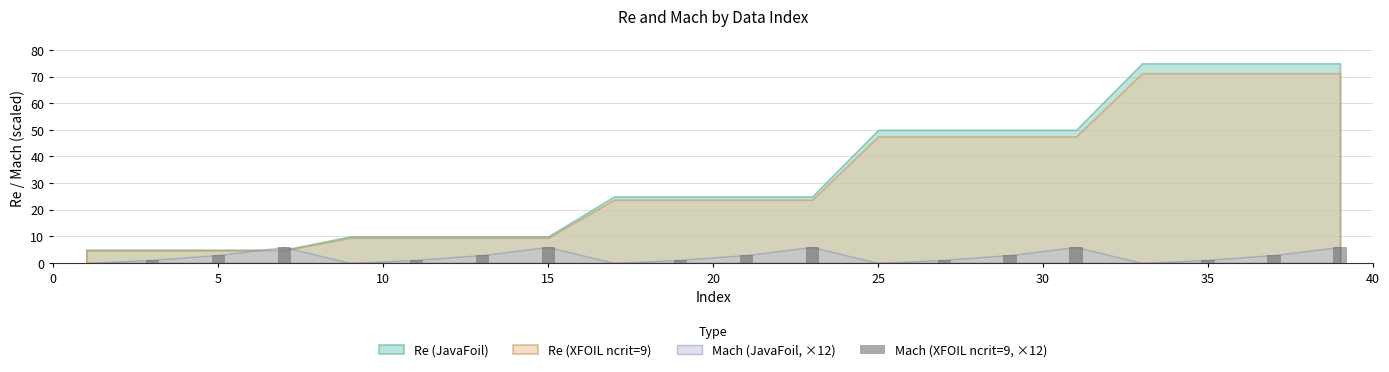

What is the maximum value shown in the chart?

6.0